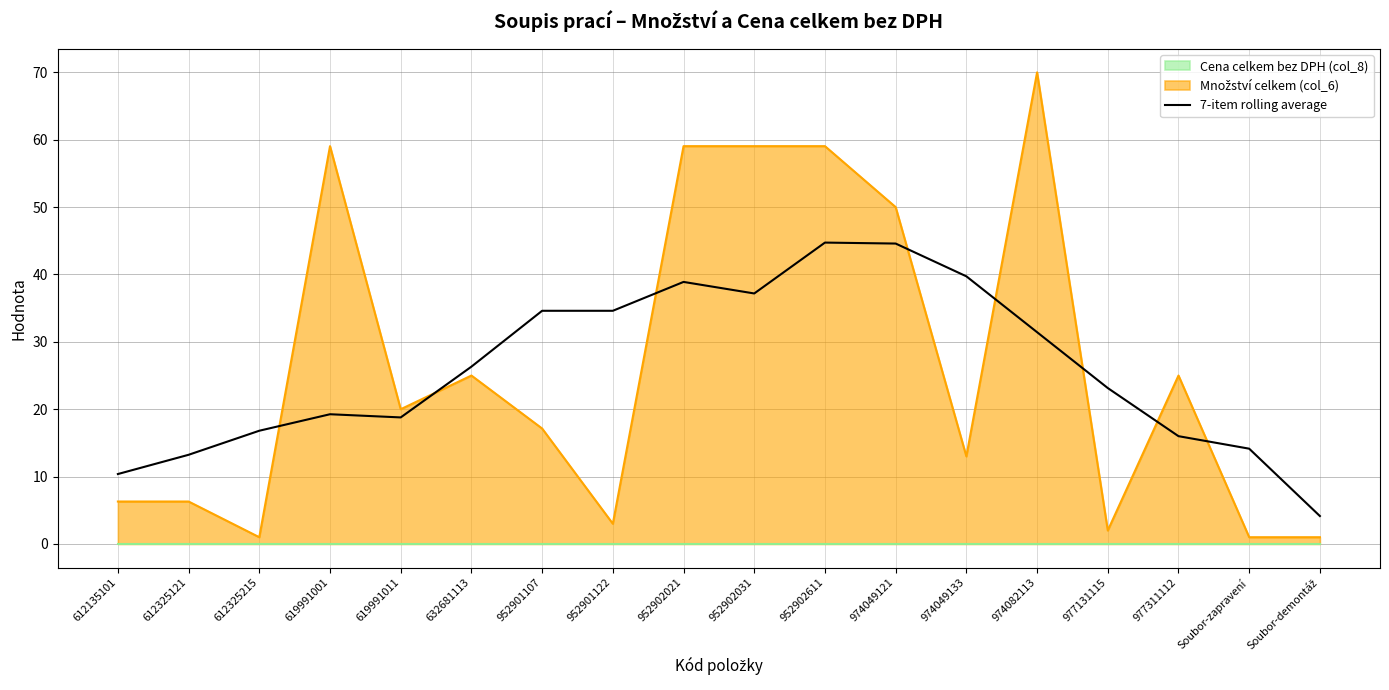

What are all the series names shown in the legend?

Cena celkem bez DPH (col_8) (line), Množství celkem (col_6) (line), 7-item rolling average